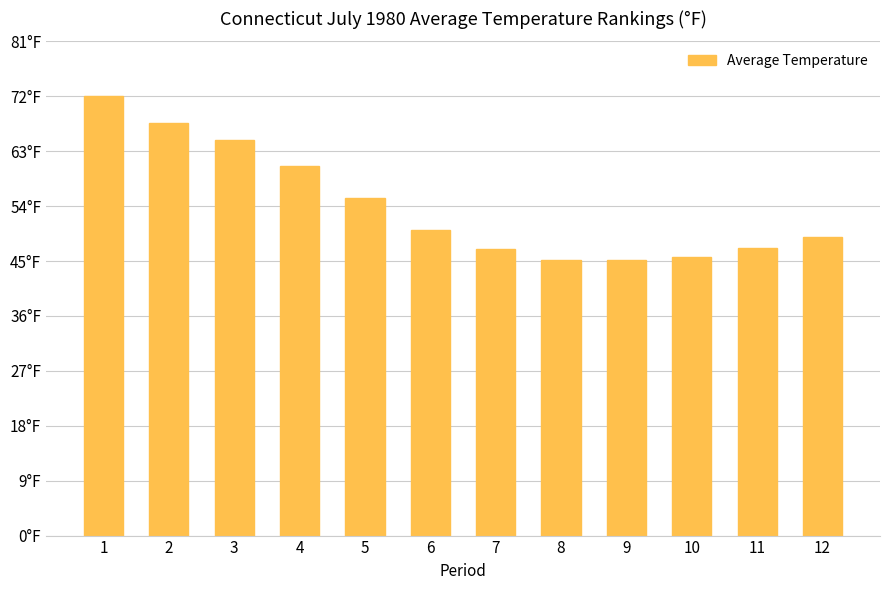

Which category has the highest value across all series?

1